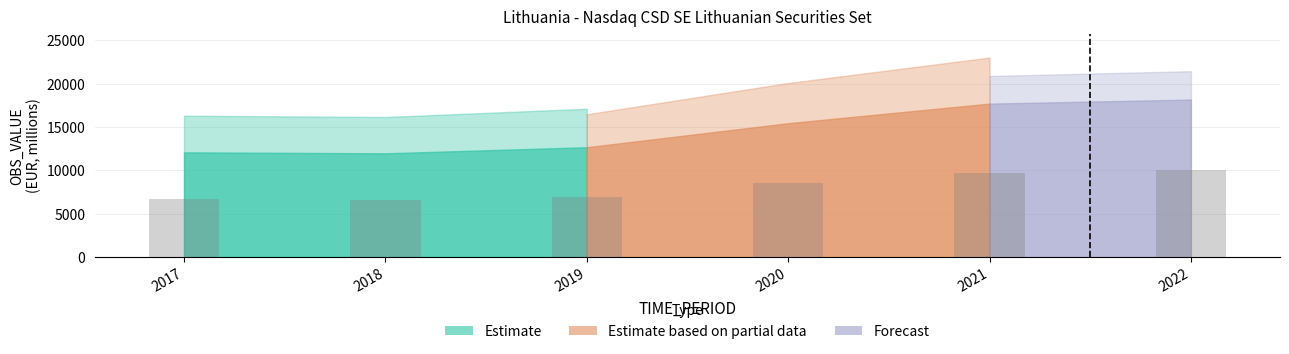

The value at 2020 is 2843.1. True or false?

False